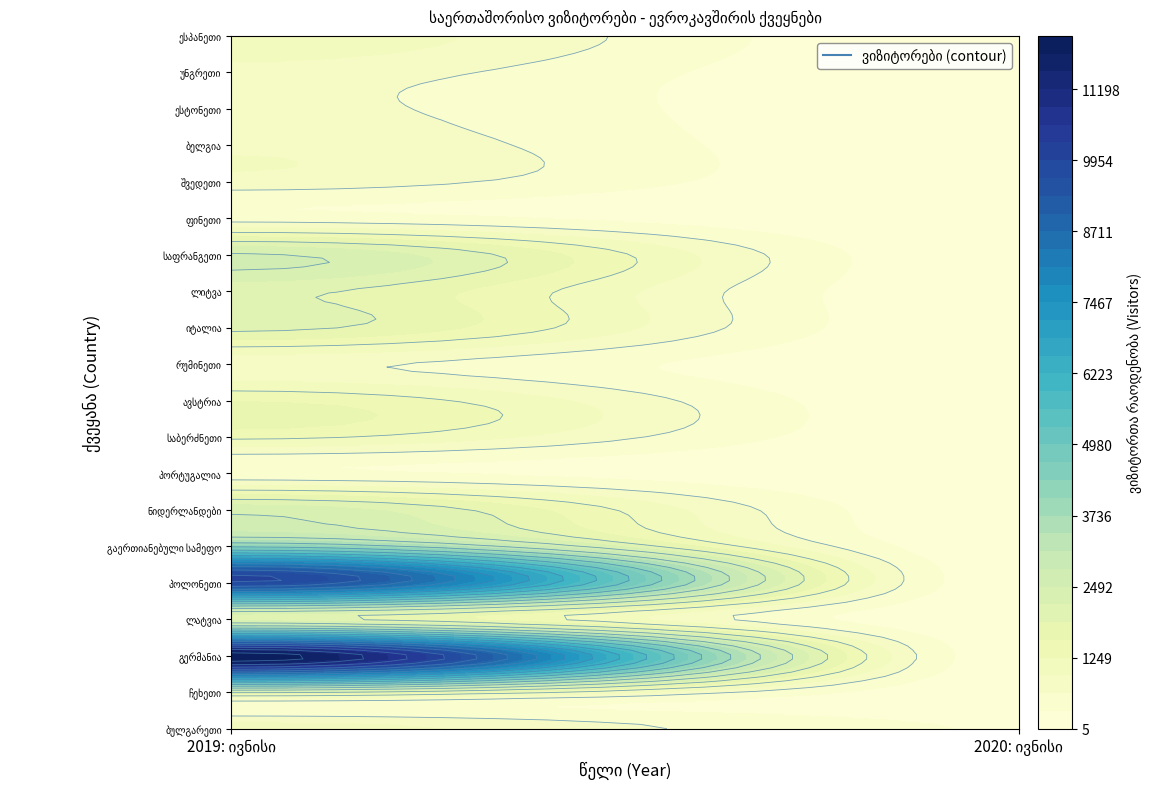

The value of იტალია at 1 is 20. True or false?

False